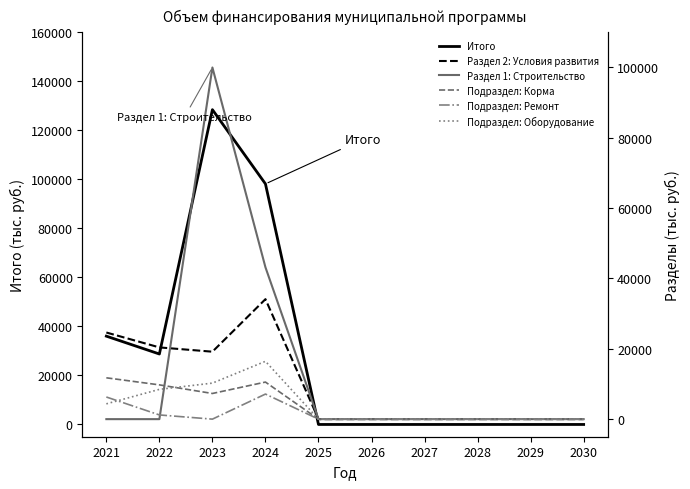

How many distinct data groups are displayed?

6